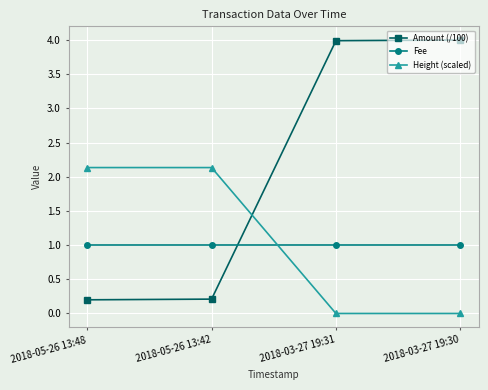

What is the sum of all Height (scaled) values?

4.3